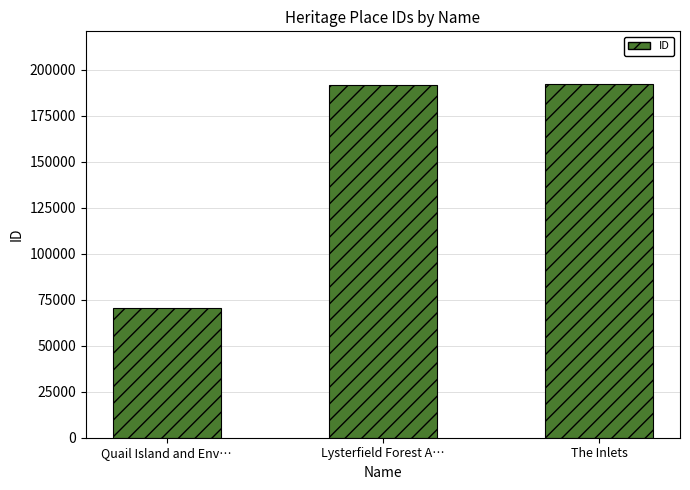

What is the ratio of the value at Lysterfield Forest A… to the value at Quail Island and Env…?

2.7